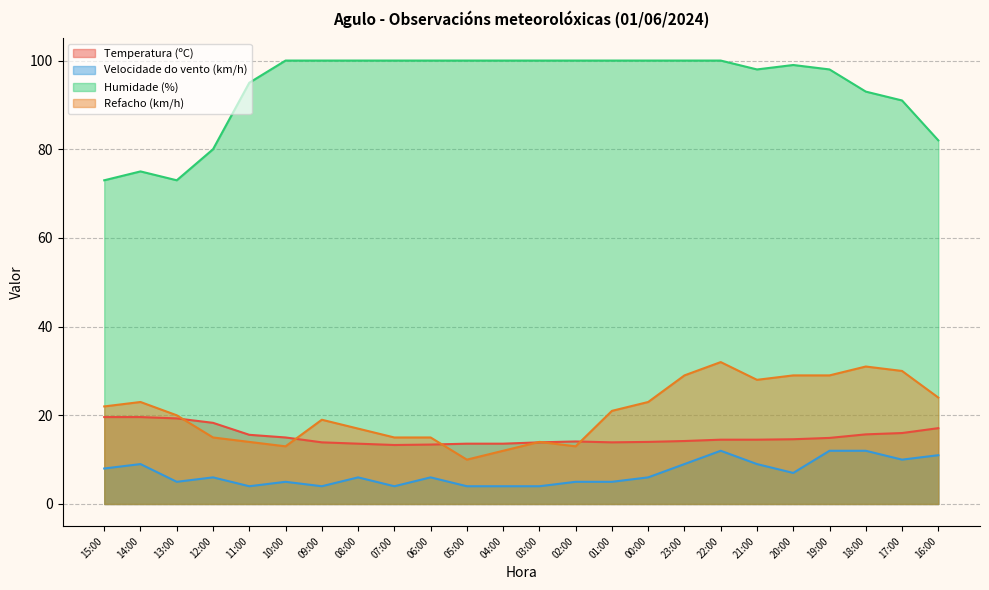

True or false: Velocidade do vento (km/h) and Refacho (km/h) cross at least once.

False